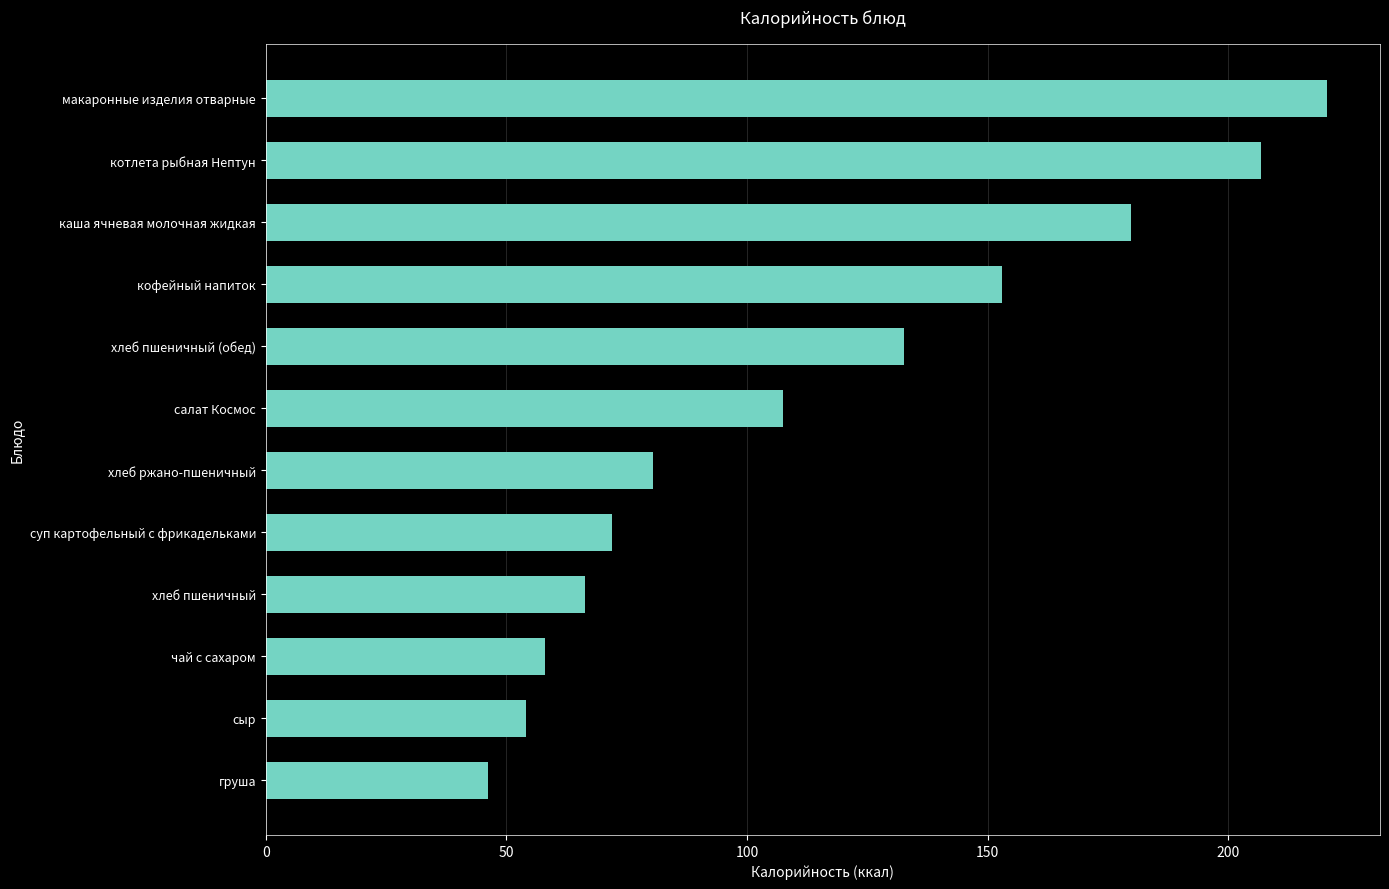

What is the label of the 11th bar from the top?

сыр